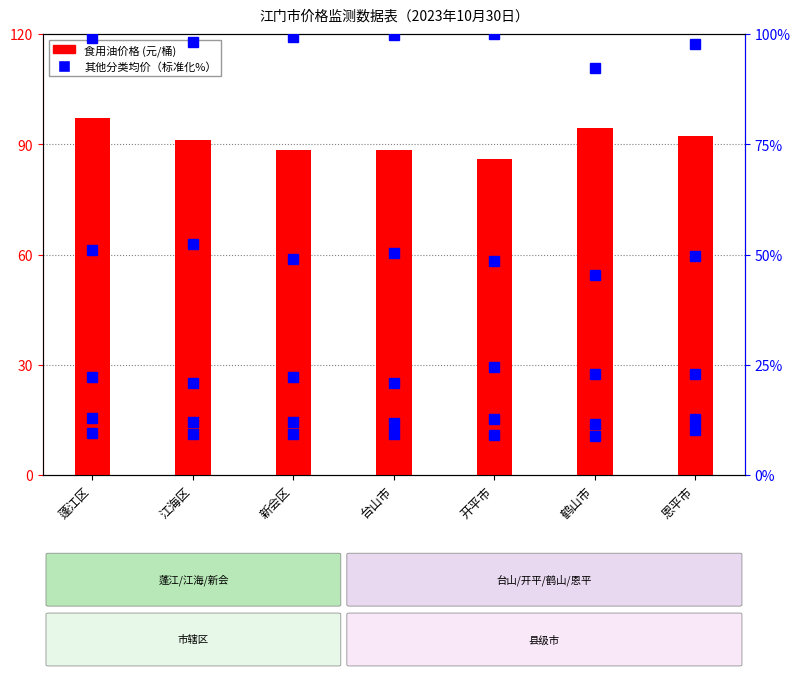

Are the bars horizontal?

No